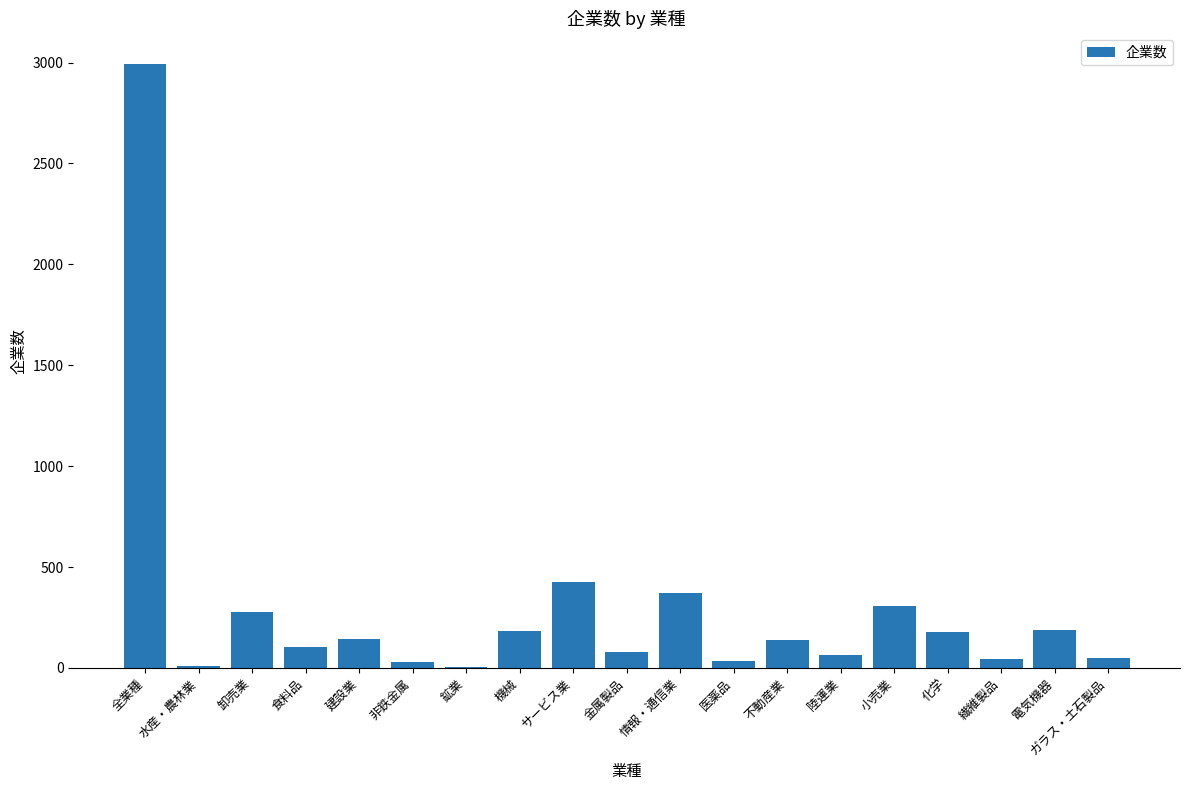

At which category does the chart reach its peak across all series?

全業種